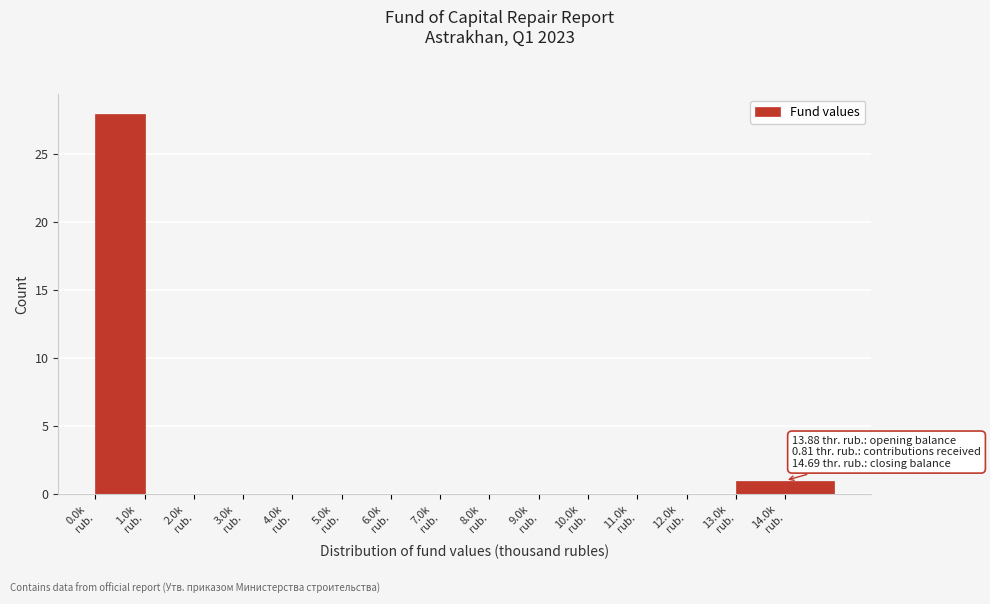

Over which range of the x-axis is the bar tallest?

0 to 1